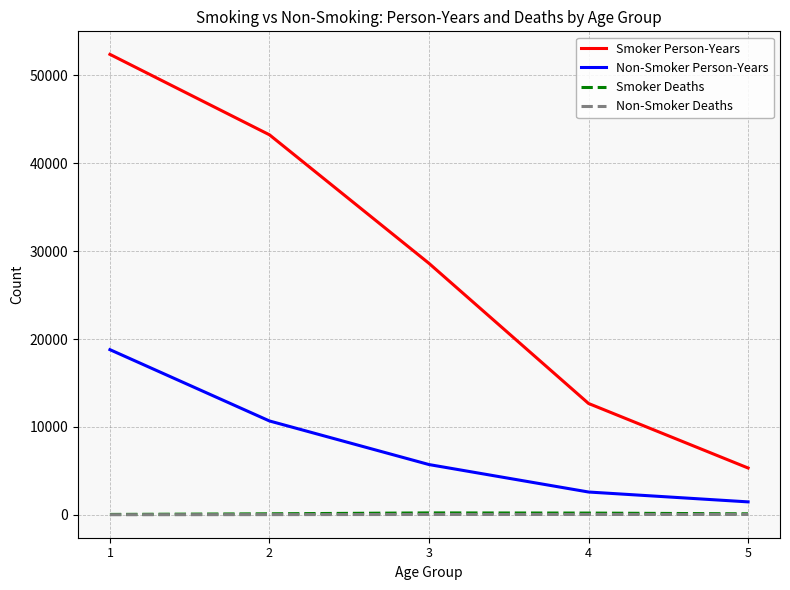

Which series has the largest total across all categories?

Smoker Person-Years